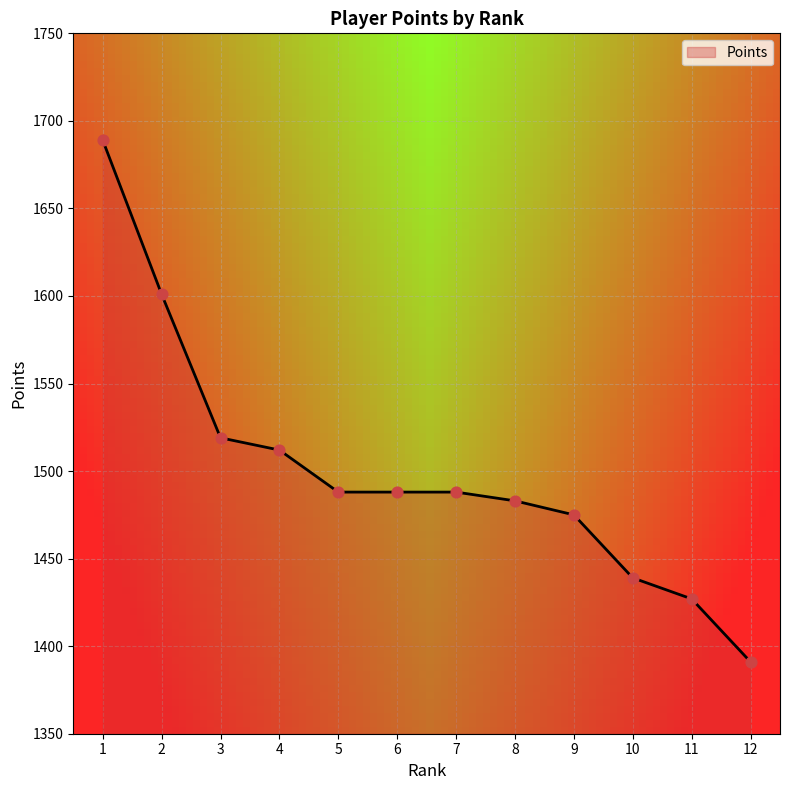

Approximately how many times larger is the value at 11 compared to 2?

0.9